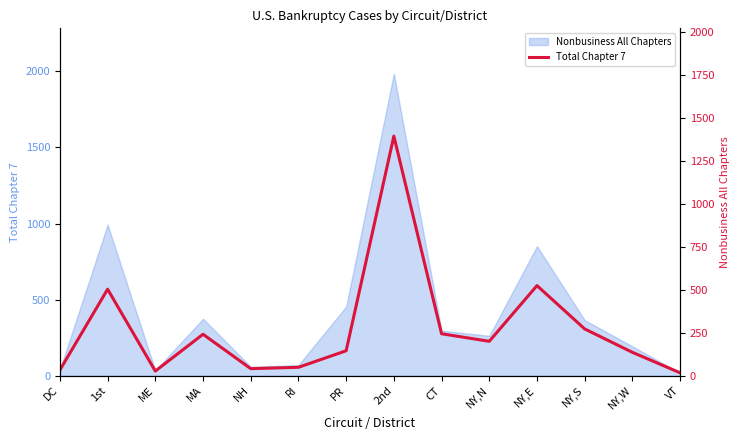

What is the label of the 8th point from the right?

PR